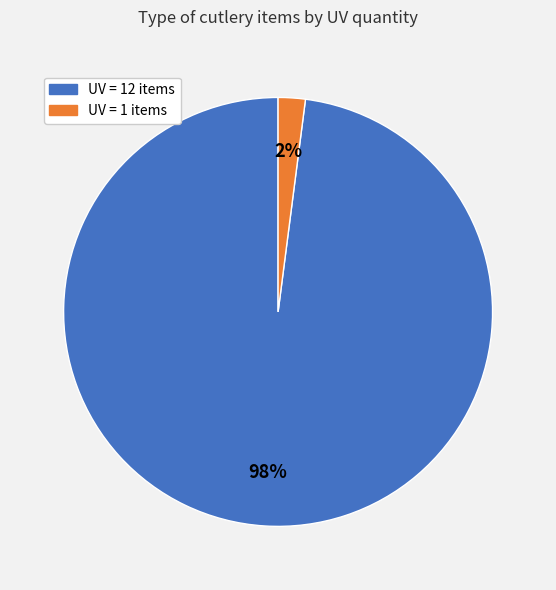

To the nearest percent, what is the difference between the largest and smallest slice percentages?

96%